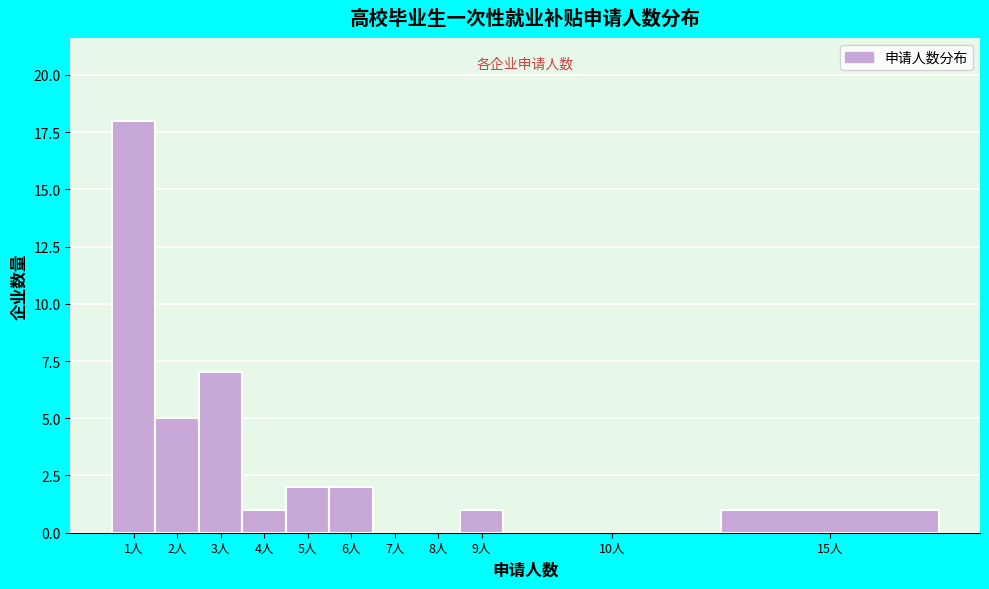

Reading left to right, transcribe all the data shown in this chart.

1人=18	2人=5	3人=7	4人=1	5人=2	6人=2	7人=0	8人=0	9人=1	10人=0	15人=1